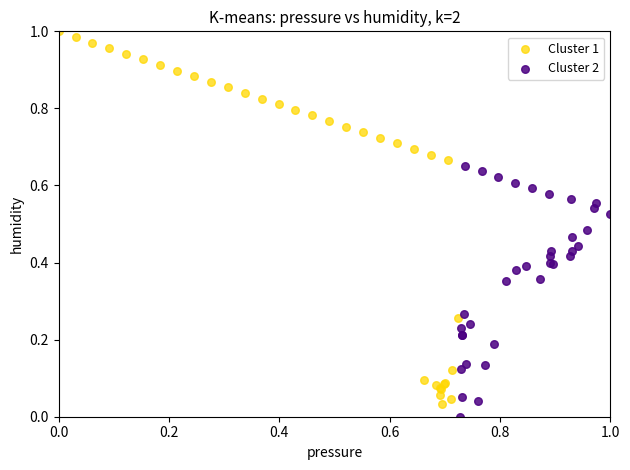

Which series has the widest spread of Y values?

Cluster 1